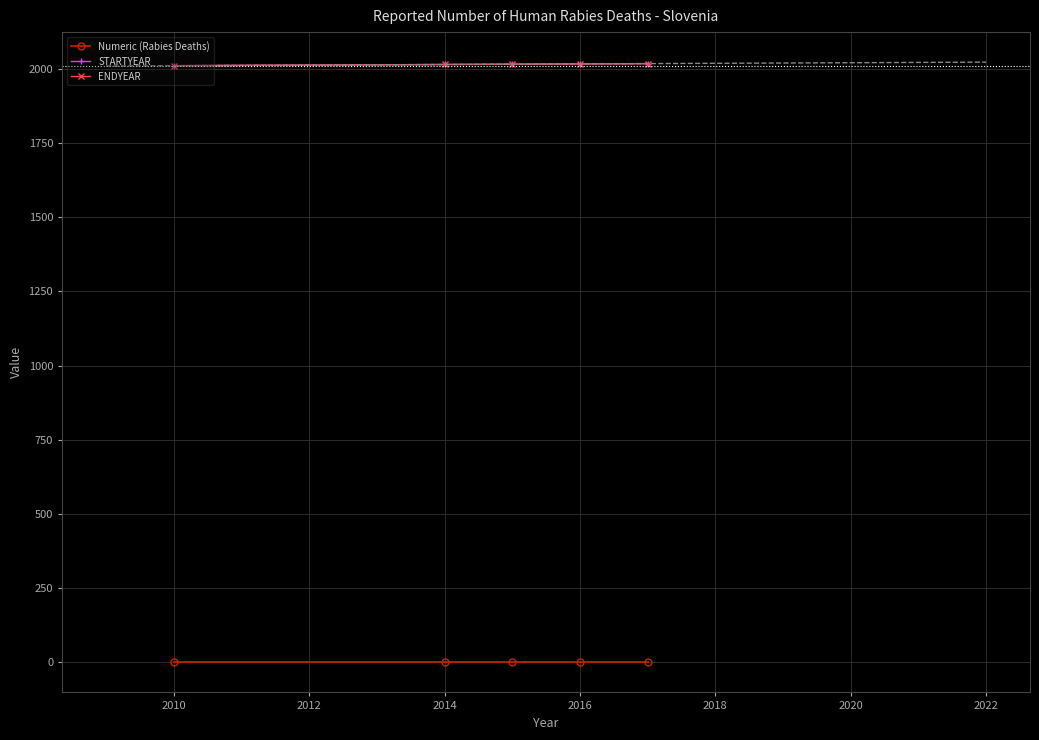

Does the chart have visible grid lines?

Yes